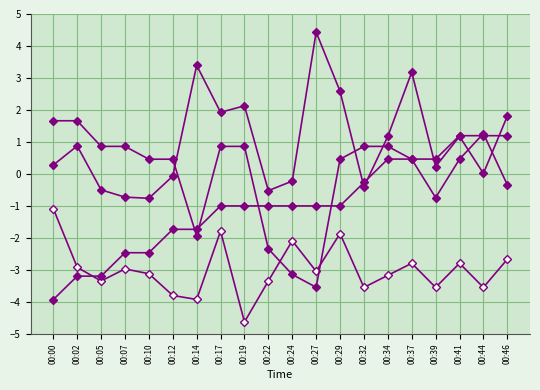

Does the chart display data point markers on the line(s)?

Yes